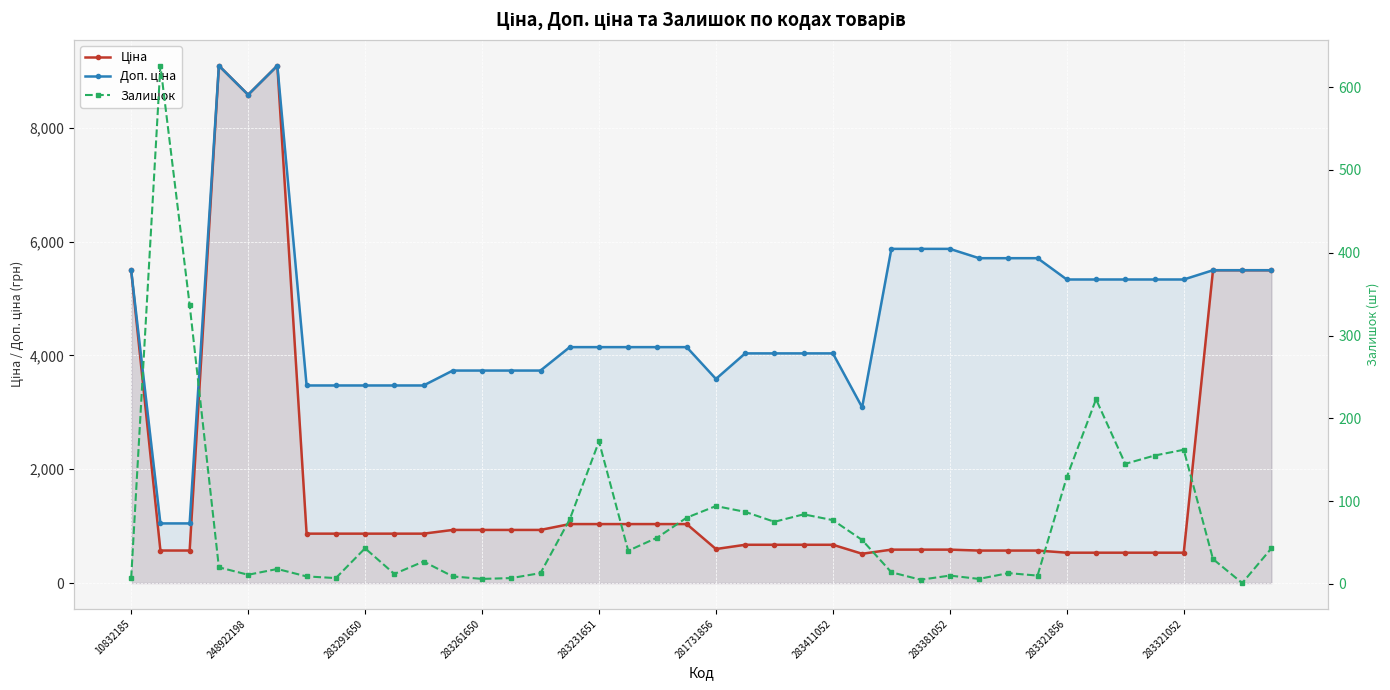

The Доп. ціна series shows 2812.9 at 283411052. True or false?

False